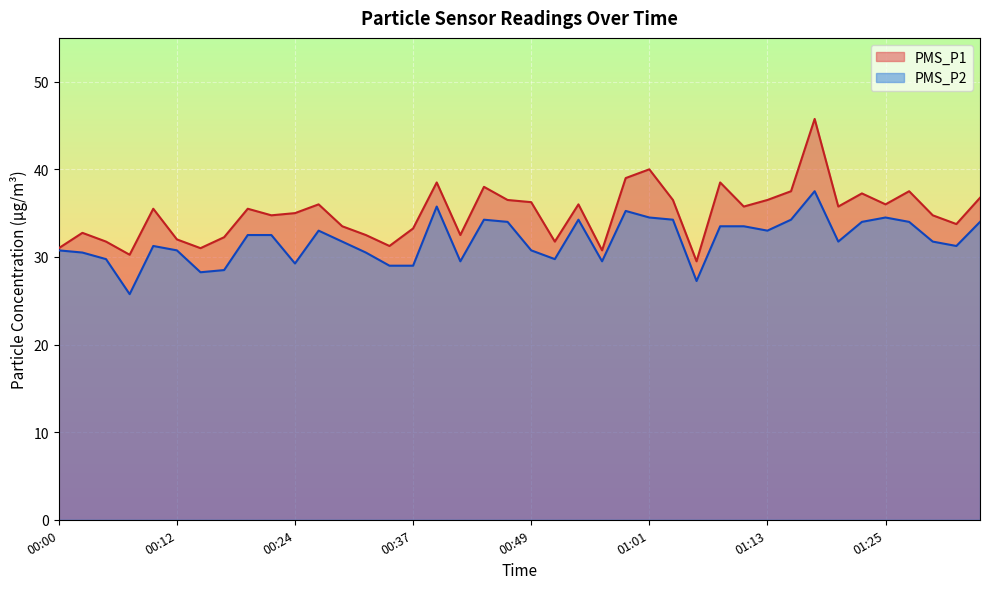

True or false: PMS_P2 has more than 1 points higher than both neighbors.

True